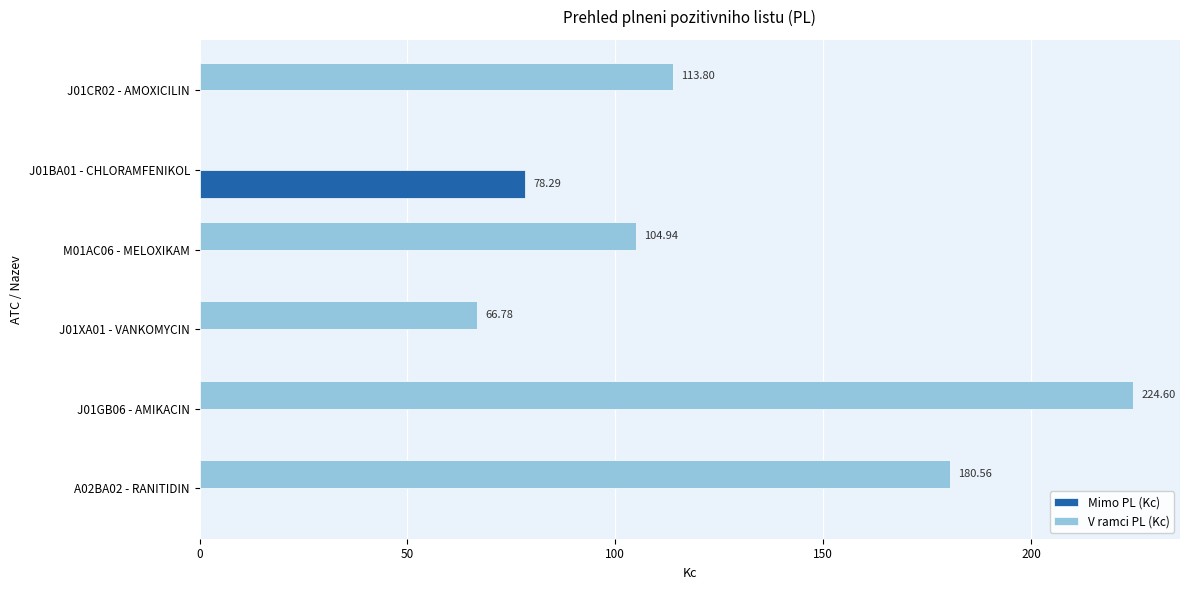

What is the sum of the V ramci PL (Kc) values at J01BA01 - CHLORAMFENIKOL and J01GB06 - AMIKACIN?

224.6